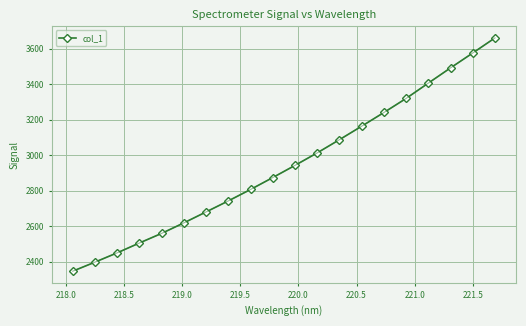

What is the value of the 15th point from the left?

3240.1